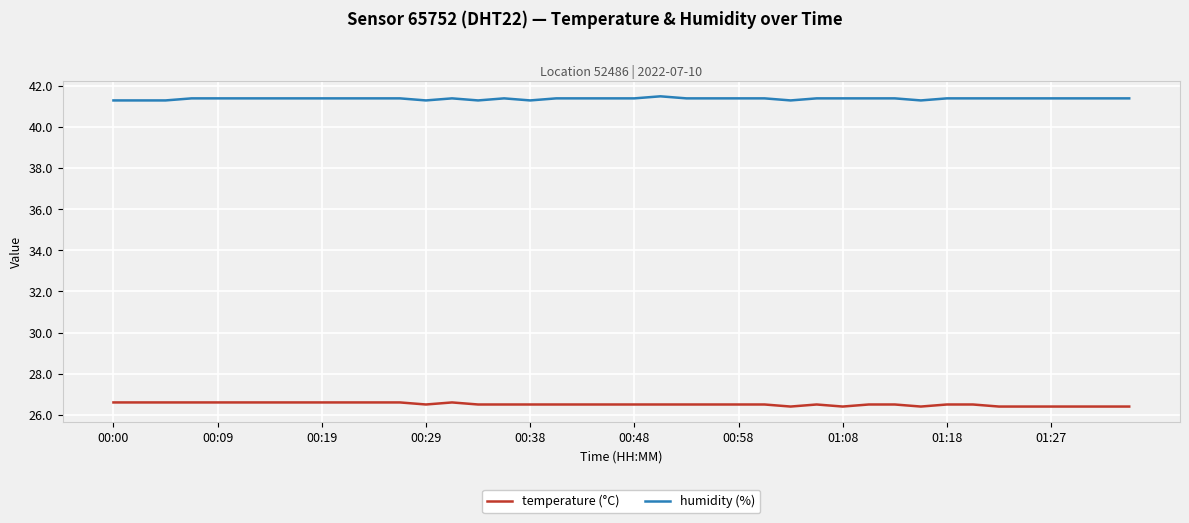

List the series in order of their overall mean, lowest first.

temperature (°C), humidity (%)